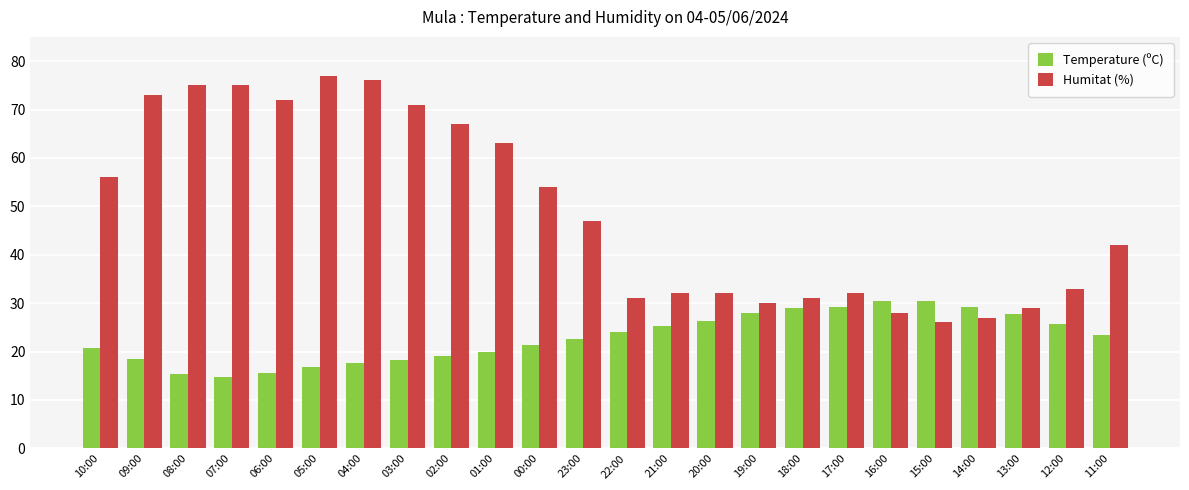

Which series has the widest spread of values?

Humitat (%)